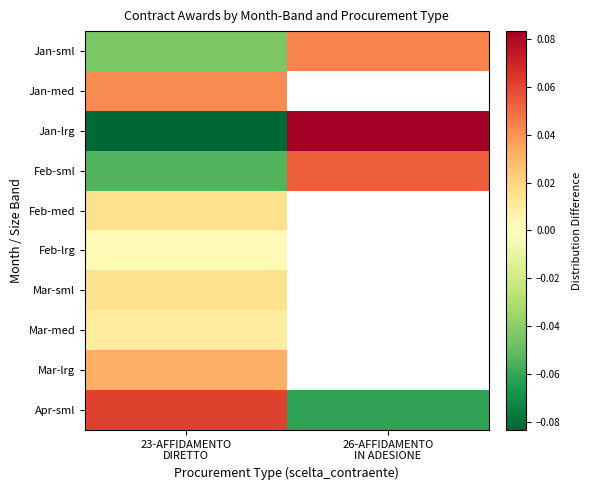

What is the difference between the highest and lowest values at 23-AFFIDAMENTO
DIRETTO?

0.1